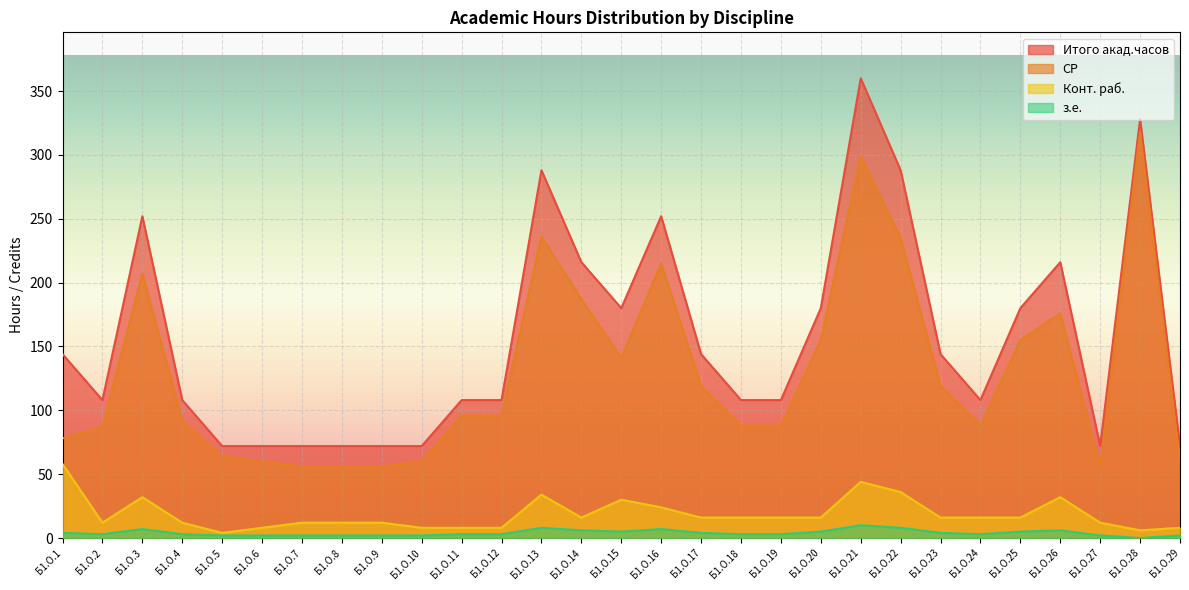

True or false: Конт. раб. and СР cross at least once.

False